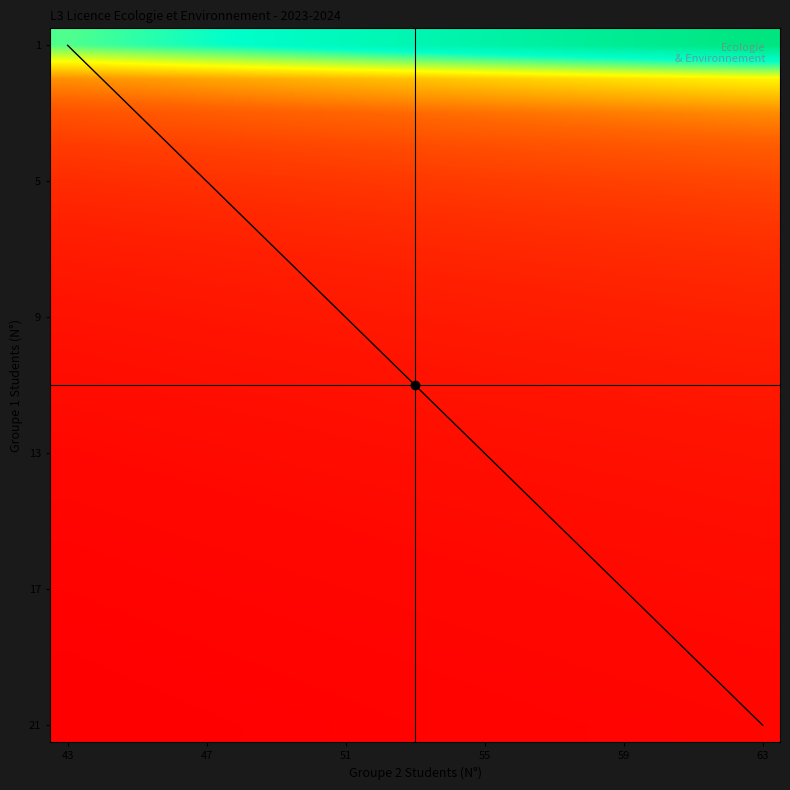

Between 15 and 19, which is larger?

19